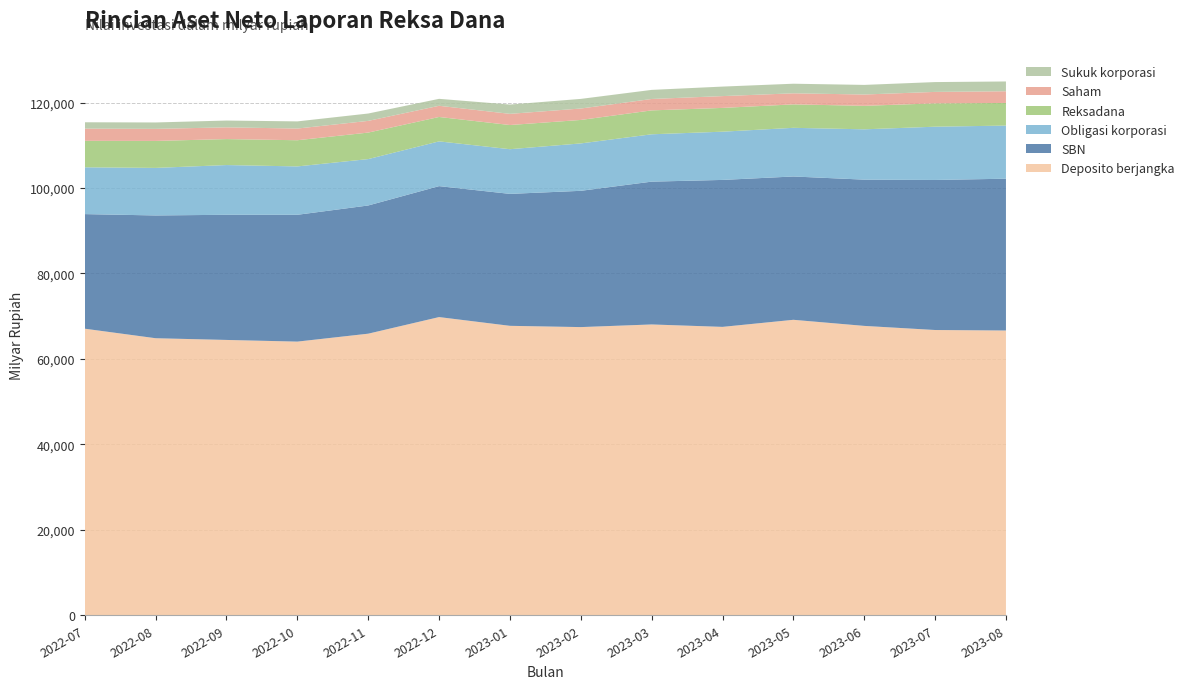

Reading left to right, list all the values displayed in this chart.

Deposito berjangka: 2022-07=67070.9	2022-08=64841.7	2022-09=64441.6	2022-10=64050.1	2022-11=65906.0	2022-12=69793.0	2023-01=67744.0	2023-02=67447.8	2023-03=68065.5	2023-04=67497.9	2023-05=69154.8	2023-06=67728.1	2023-07=66765.3	2023-08=66649.1
SBN: 2022-07=26821.6	2022-08=28736.3	2022-09=29291.4	2022-10=29681.8	2022-11=30006.4	2022-12=30646.5	2023-01=30880.7	2023-02=31895.2	2023-03=33425.9	2023-04=34395.1	2023-05=33542.9	2023-06=34230.0	2023-07=35118.5	2023-08=35527.9
Obligasi korporasi: 2022-07=10952.8	2022-08=11127.9	2022-09=11639.4	2022-10=11321.6	2022-11=10855.9	2022-12=10474.9	2023-01=10458.3	2023-02=11093.4	2023-03=11081.1	2023-04=11288.4	2023-05=11388.3	2023-06=11777.5	2023-07=12465.6	2023-08=12434.3
Reksadana: 2022-07=6198.5	2022-08=6313.4	2022-09=6078.4	2022-10=6126.9	2022-11=6203.6	2022-12=5712.0	2023-01=5658.9	2023-02=5492.3	2023-03=5593.6	2023-04=5565.9	2023-05=5487.8	2023-06=5499.7	2023-07=5462.5	2023-08=5295.3
Saham: 2022-07=2853.4	2022-08=2822.0	2022-09=2744.5	2022-10=2737.4	2022-11=2737.8	2022-12=2616.2	2023-01=2615.7	2023-02=2673.1	2023-03=2670.6	2023-04=2763.3	2023-05=2590.2	2023-06=2646.5	2023-07=2680.1	2023-08=2735.5
Sukuk korporasi: 2022-07=1489.4	2022-08=1500.6	2022-09=1596.6	2022-10=1673.6	2022-11=1724.4	2022-12=1627.3	2023-01=2176.0	2023-02=2253.7	2023-03=2128.2	2023-04=2227.0	2023-05=2243.9	2023-06=2249.4	2023-07=2300.8	2023-08=2292.9